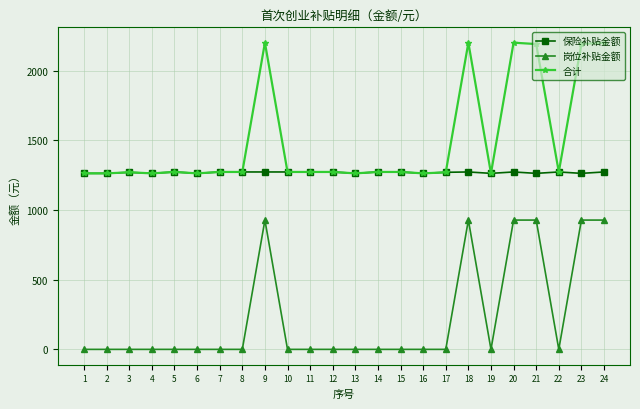

What is the average value of the 岗位补贴金额 series?

232.0